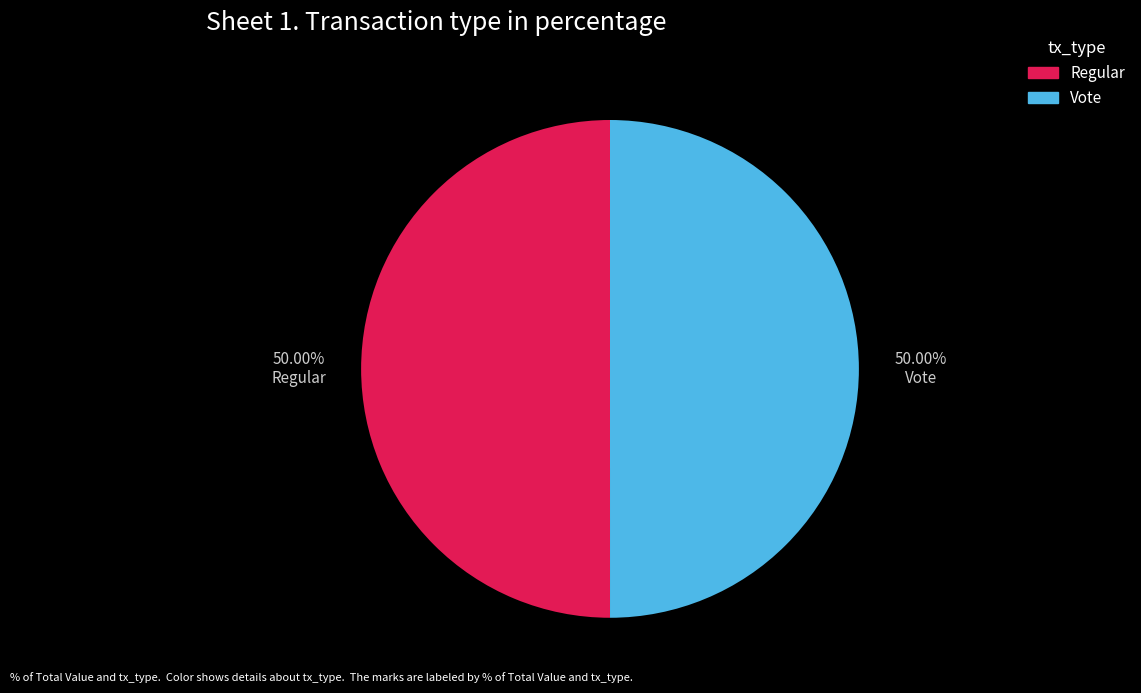

How many slices are in this pie chart?

2